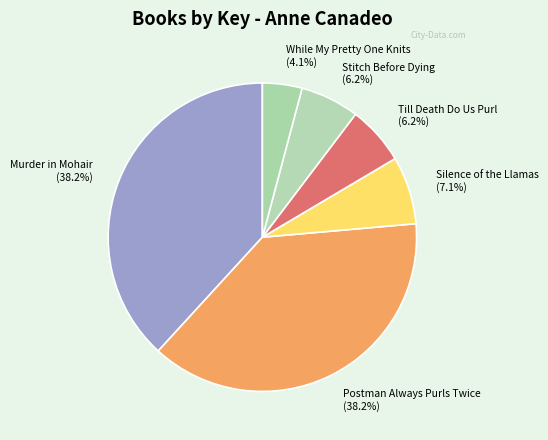

To the nearest percent, what percentage of the pie is Till Death Do Us Purl?

6%